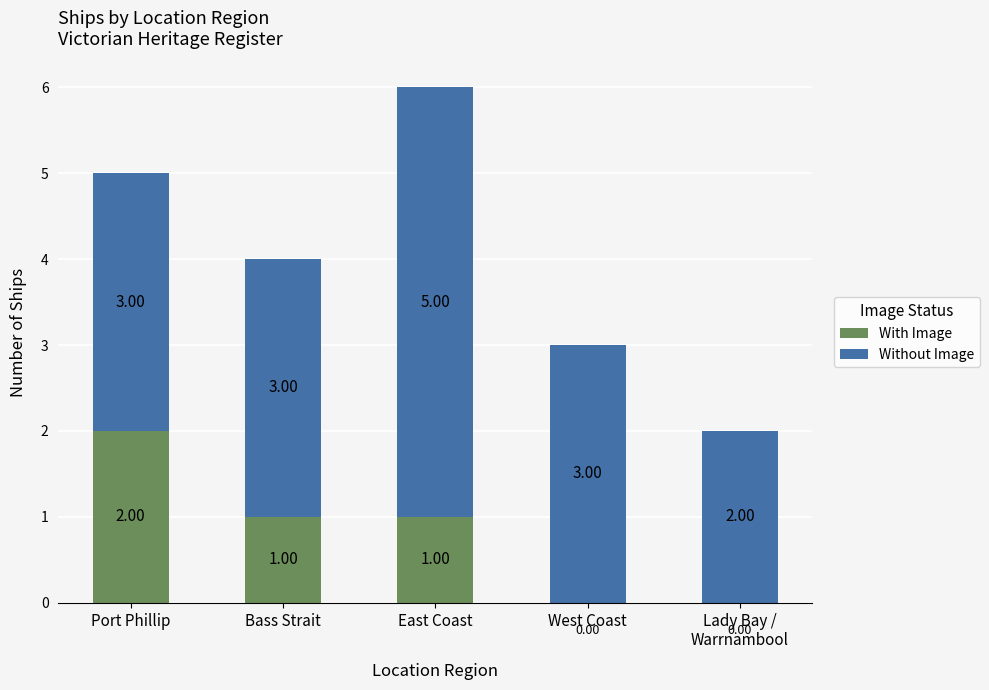

What is the total value across all series at Port Phillip?

5